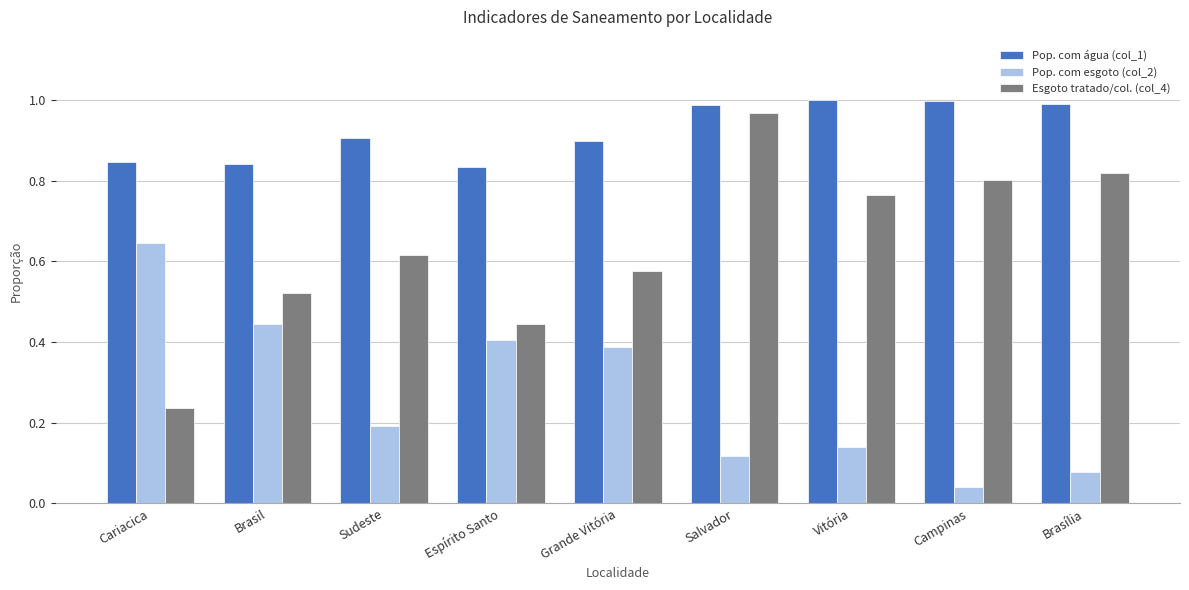

At which category is the sum across all series the highest?

Salvador